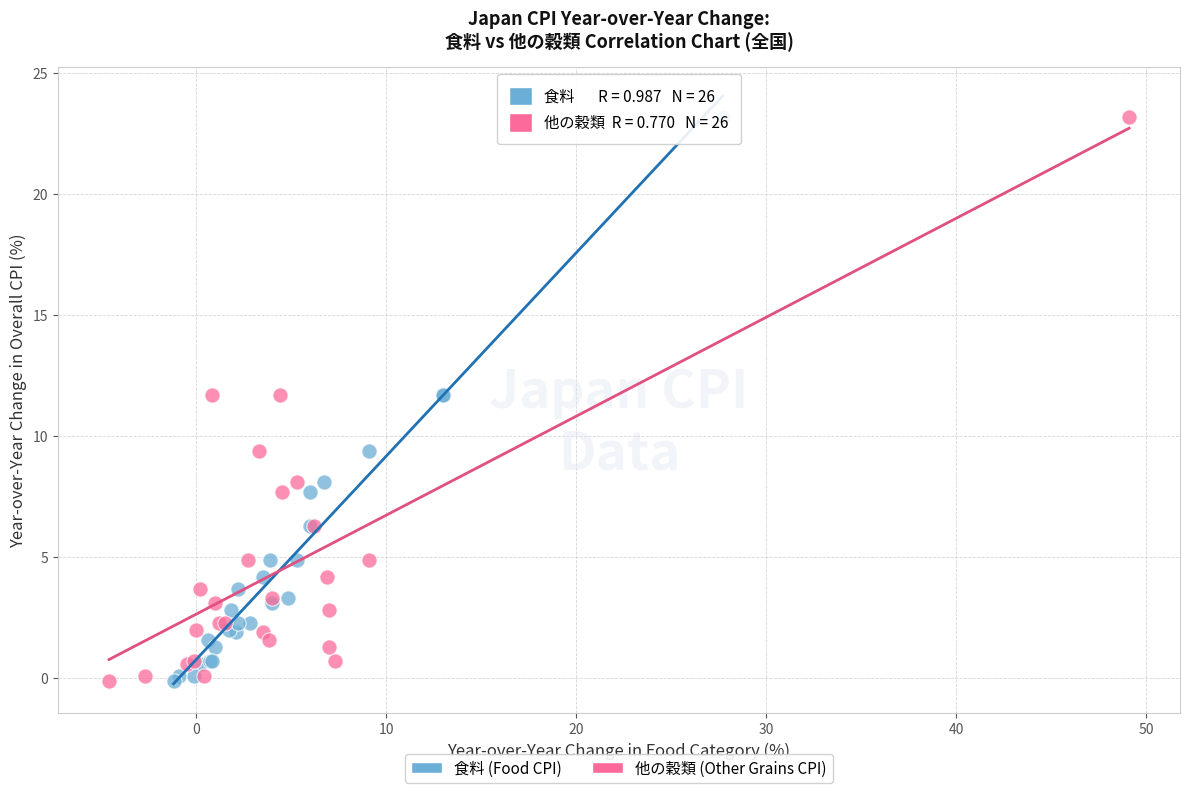

What are all the series names shown in the legend?

食料 (Food CPI), 他の穀類 (Other Grains CPI)